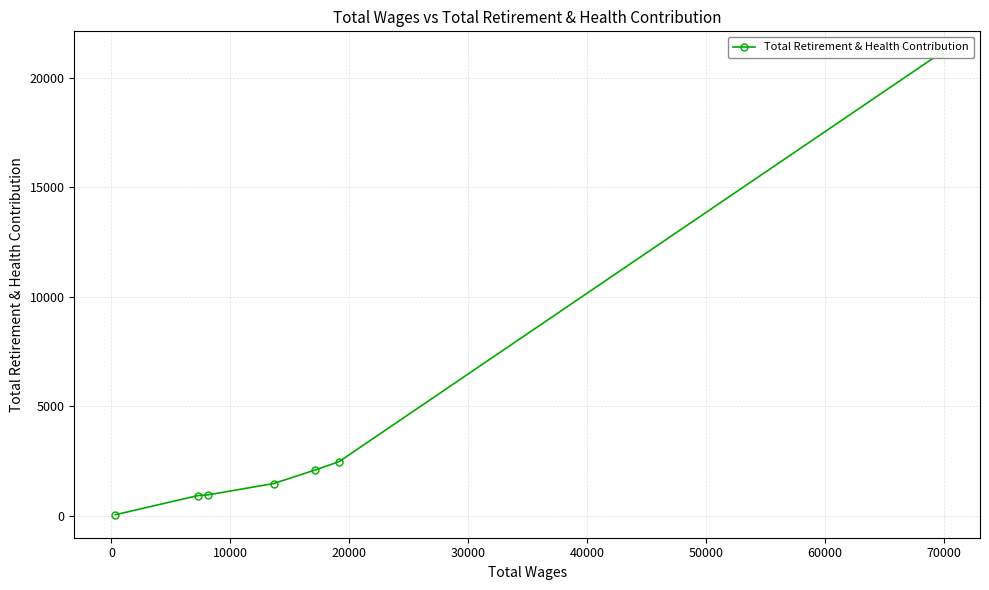

What is the difference between the values at 40000 and 0?

1551